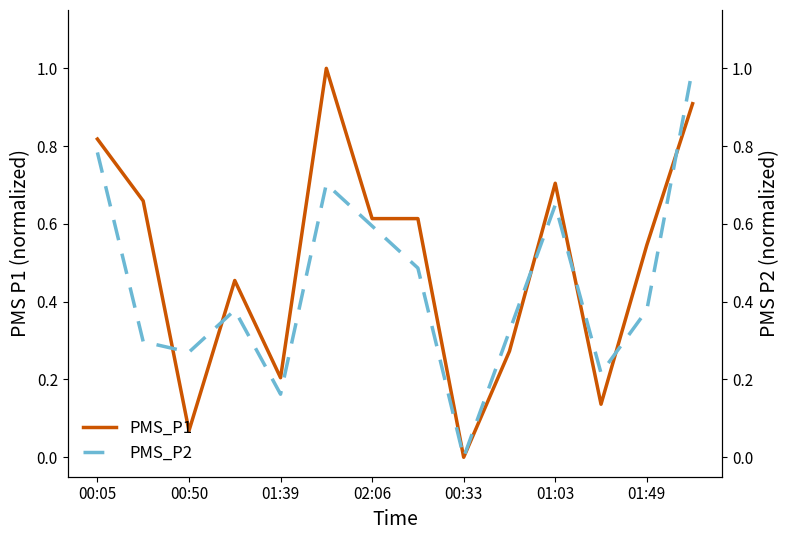

How many intersections are there between PMS_P1 and PMS_P2?

6